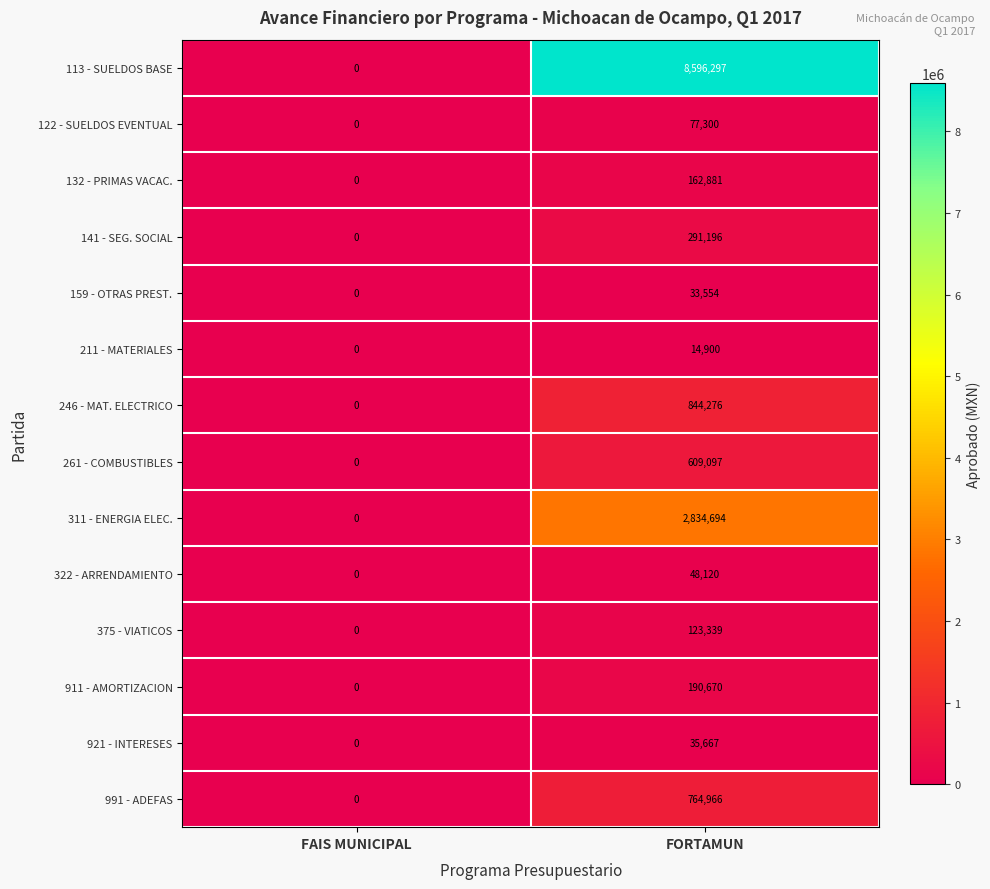

Which series has the largest range (max minus min)?

113 - SUELDOS BASE